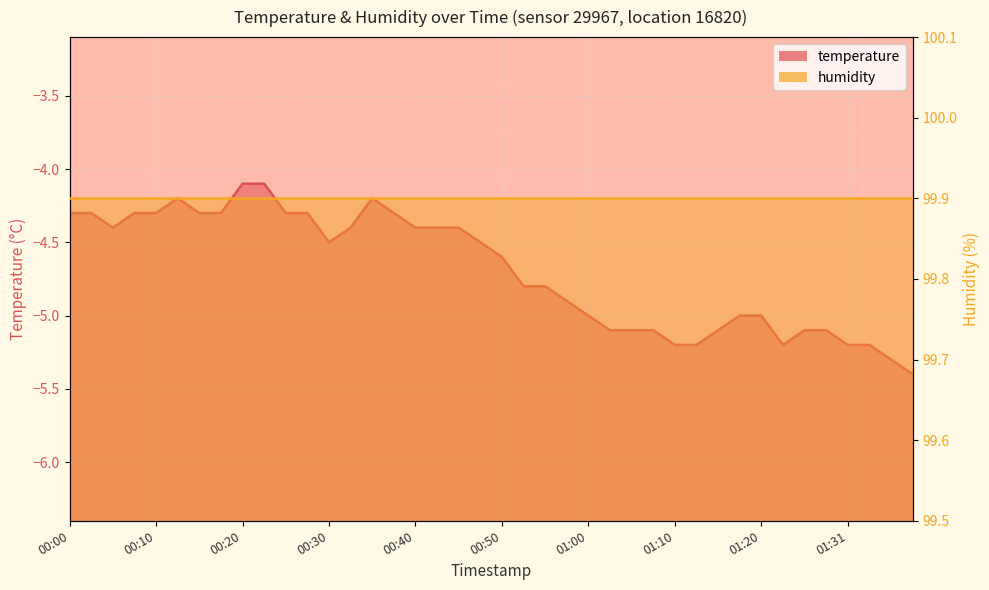

How many points are lower than both their immediate neighbors (excluding endpoints)?

3